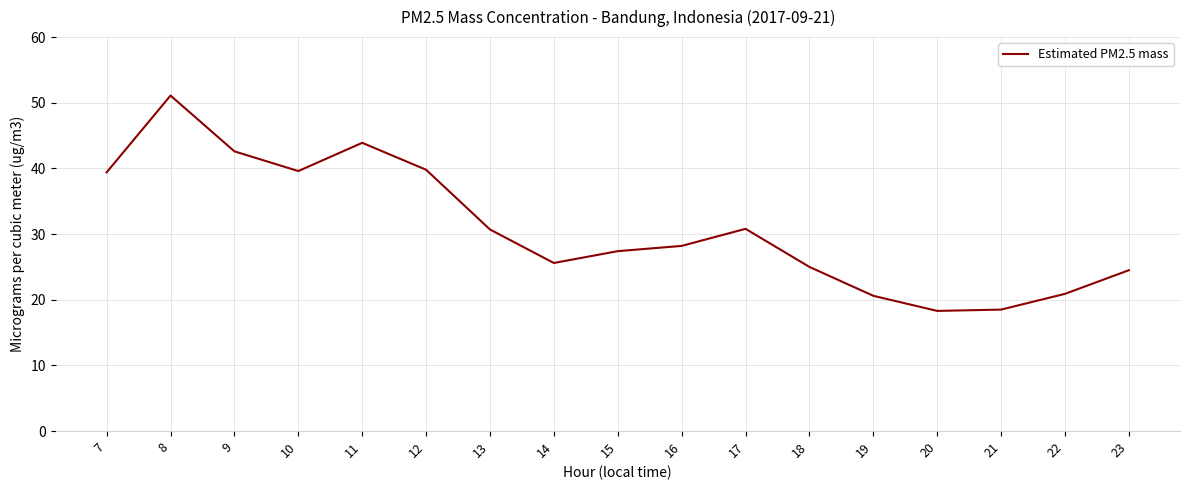

What value does the data have at 7?

39.4